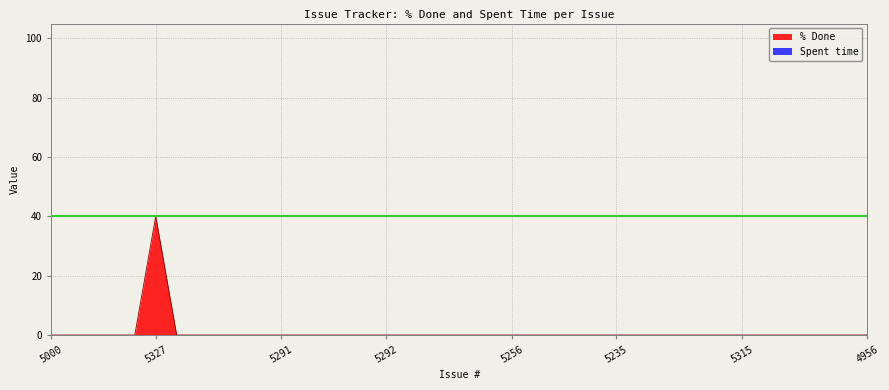

Which series has the widest spread of values?

% Done